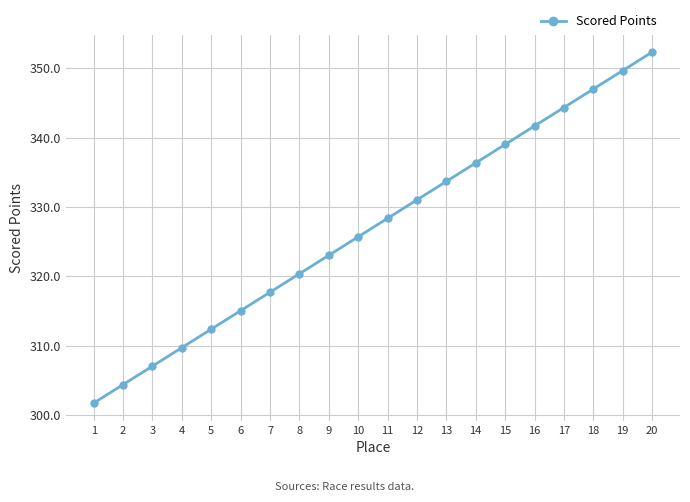

Is it true that the value at 7 is 317.7?

True